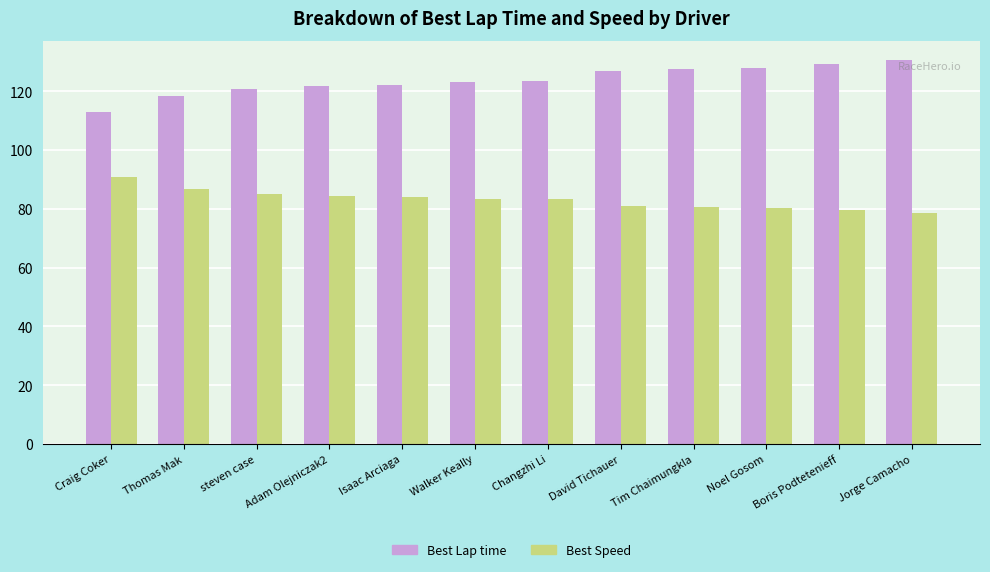

Rank the series by their average value, from highest to lowest.

Best Lap time, Best Speed